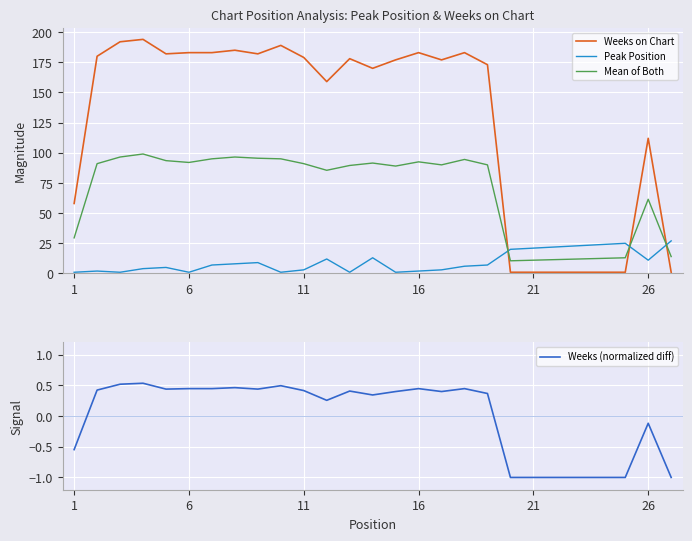

What is the difference between the second highest and minimum values in the Peak Position series?

24.0